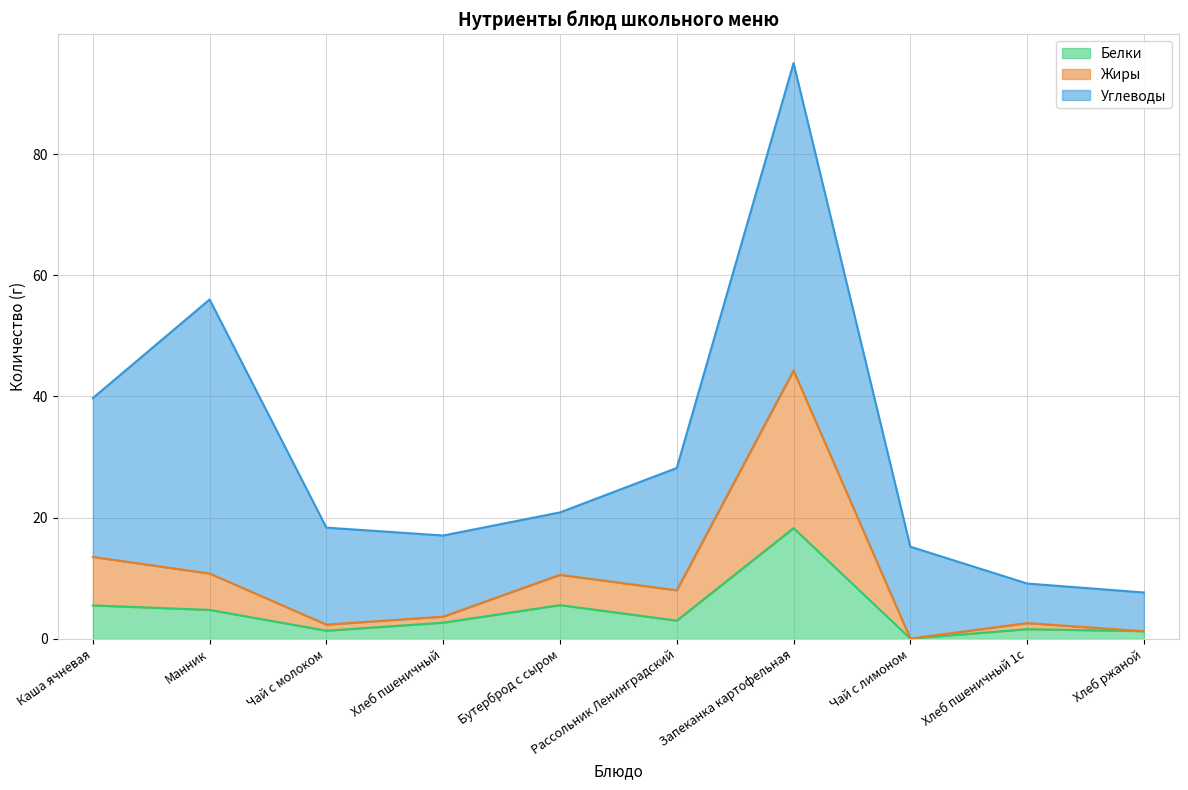

What is the total value across all series at Бутерброд с сыром?

20.9